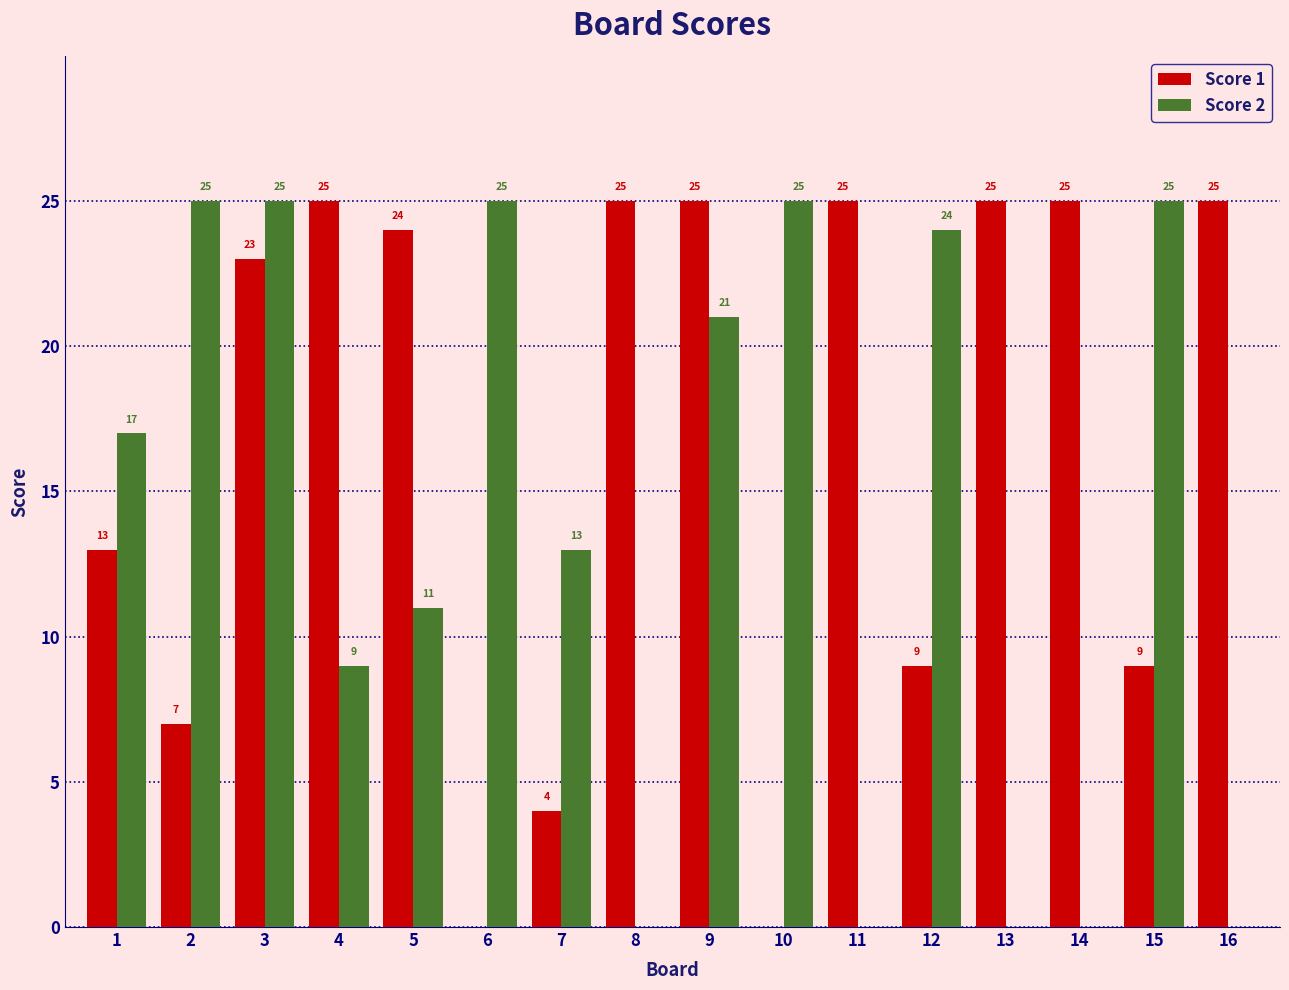

Reading left to right, list all the values displayed in this chart.

Score 1: 1=13	2=7	3=23	4=25	5=24	6=0	7=4	8=25	9=25	10=0	11=25	12=9	13=25	14=25	15=9	16=25
Score 2: 1=17	2=25	3=25	4=9	5=11	6=25	7=13	8=0	9=21	10=25	11=0	12=24	13=0	14=0	15=25	16=0